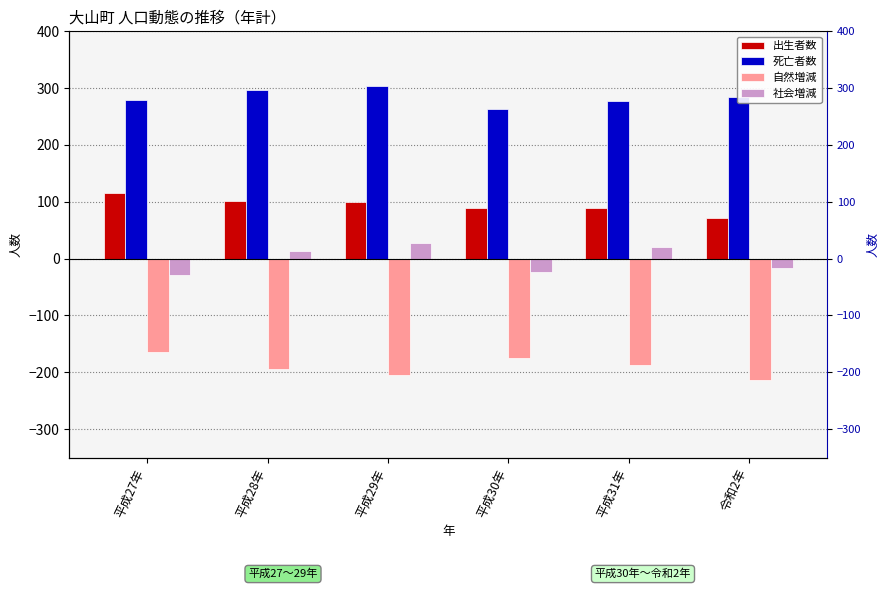

The 死亡者数 series shows 150 at 平成29年. True or false?

False